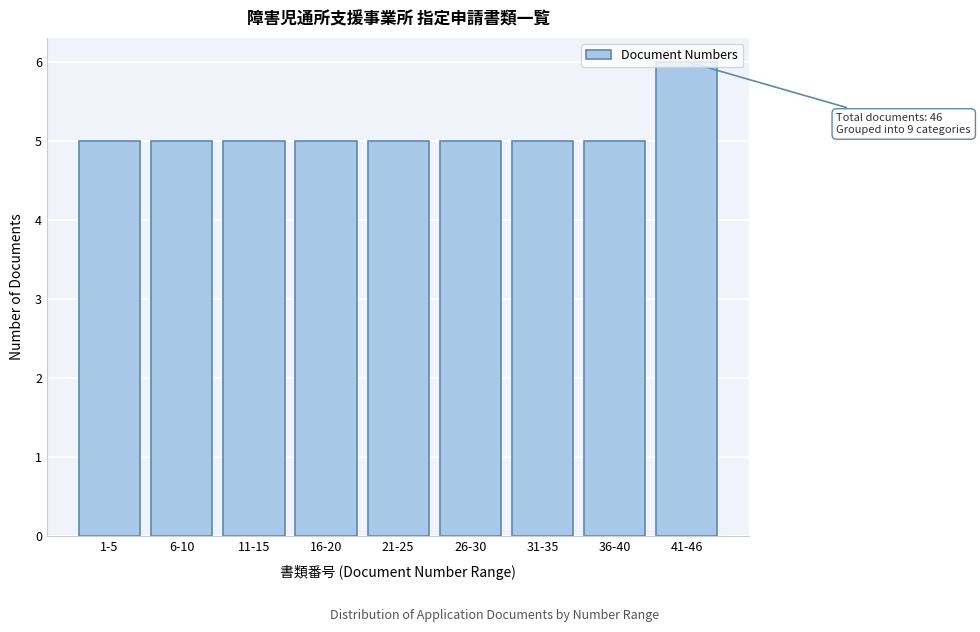

What is the change in value from 1-5 to 41-46?

+1